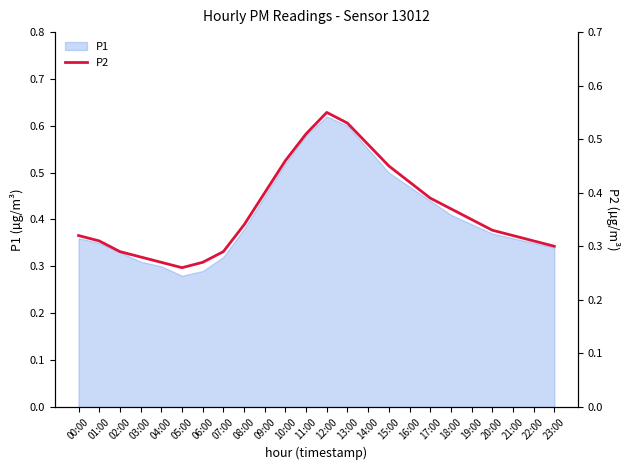

The P1 series shows 0.3 at 04:00. True or false?

True